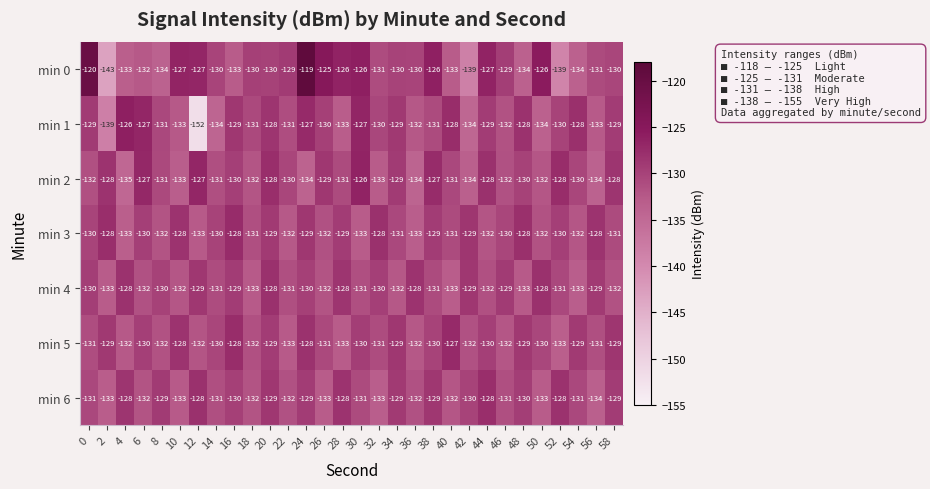

Which series has the largest total across all categories?

min 0